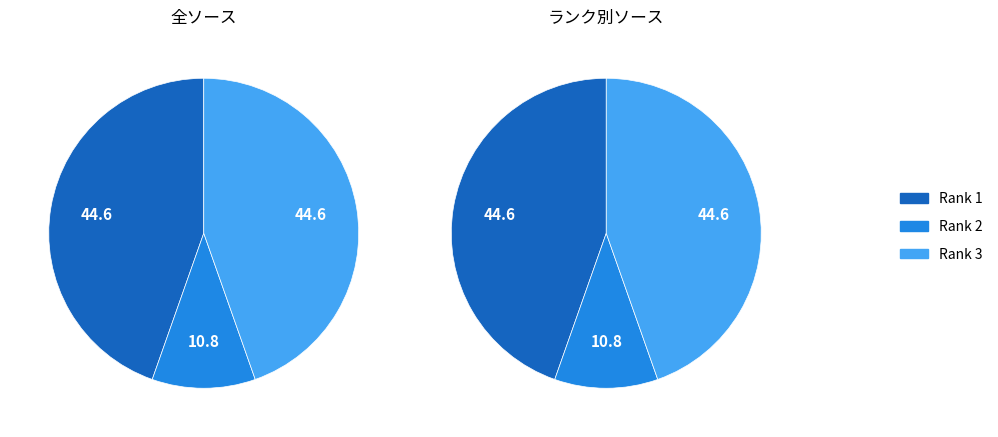

What percentage is the Rank 3 slice, to the nearest percent?

45%